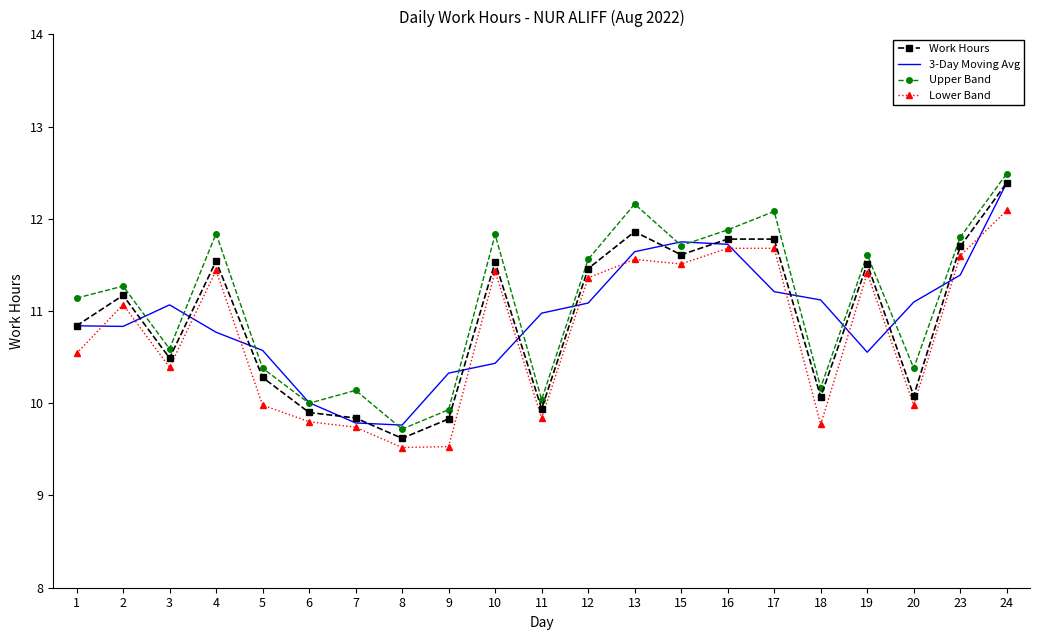

The Lower Band series shows 20.3 at 12. True or false?

False